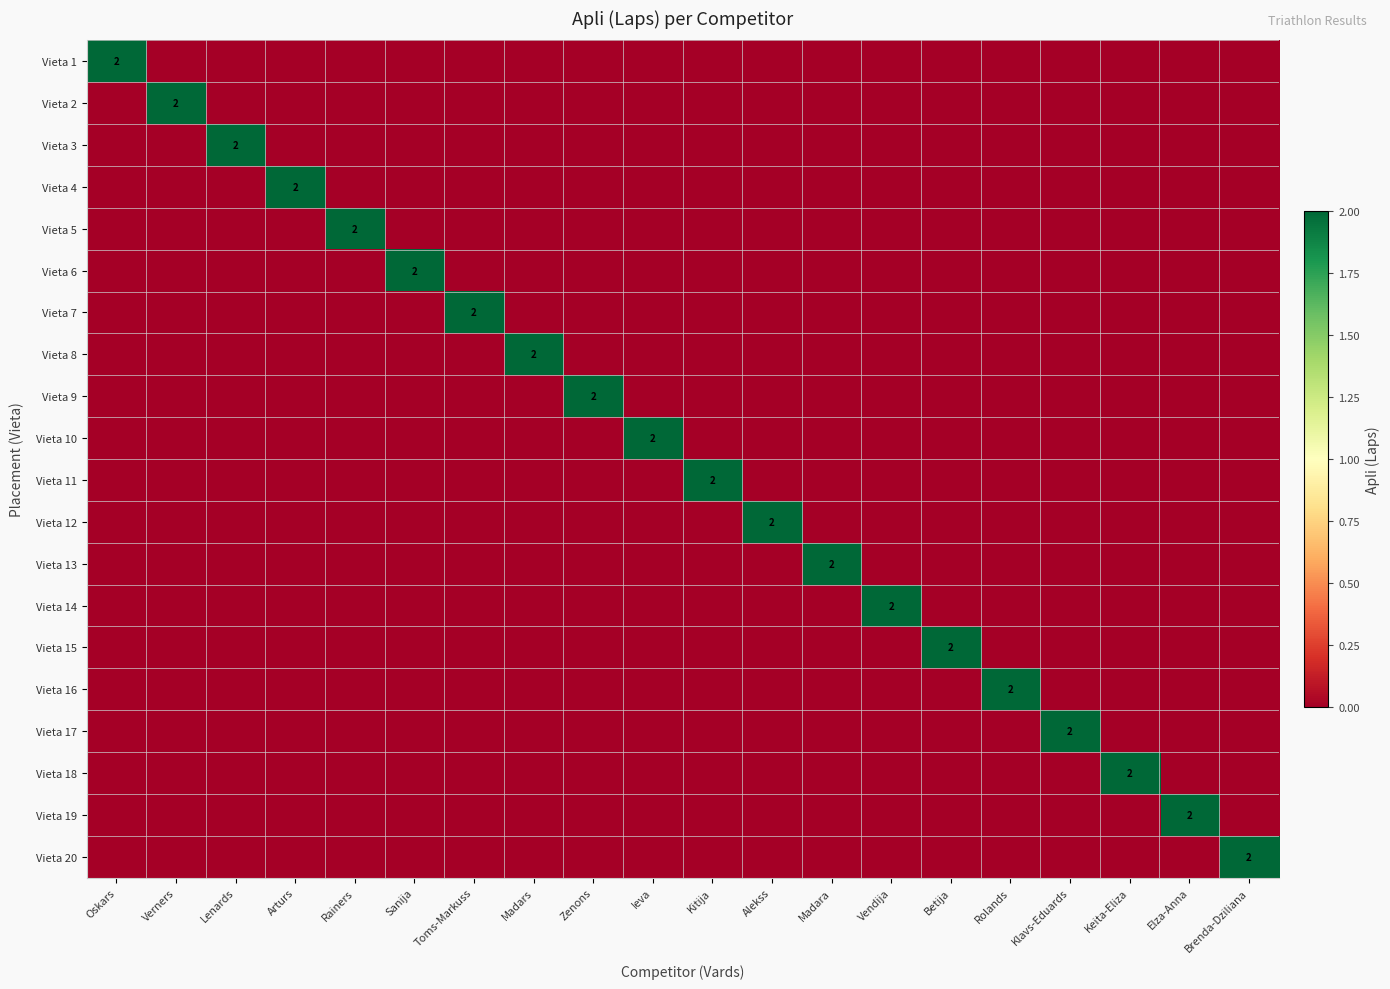

Which category has the highest value in the Vieta 16 series?

Rolands